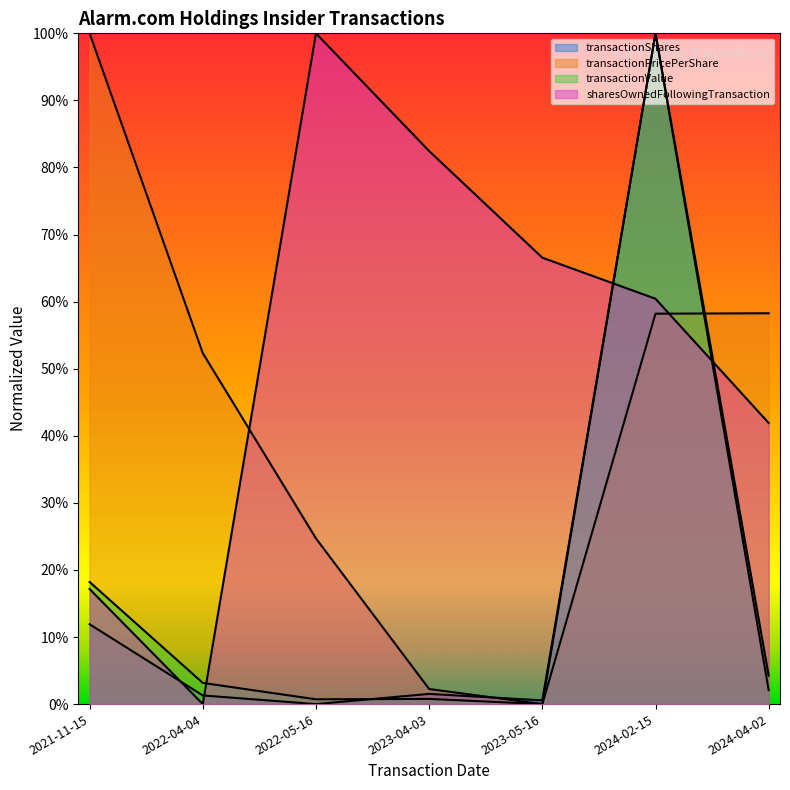

Which category has the highest value in the sharesOwnedFollowingTransaction series?

2022-05-16